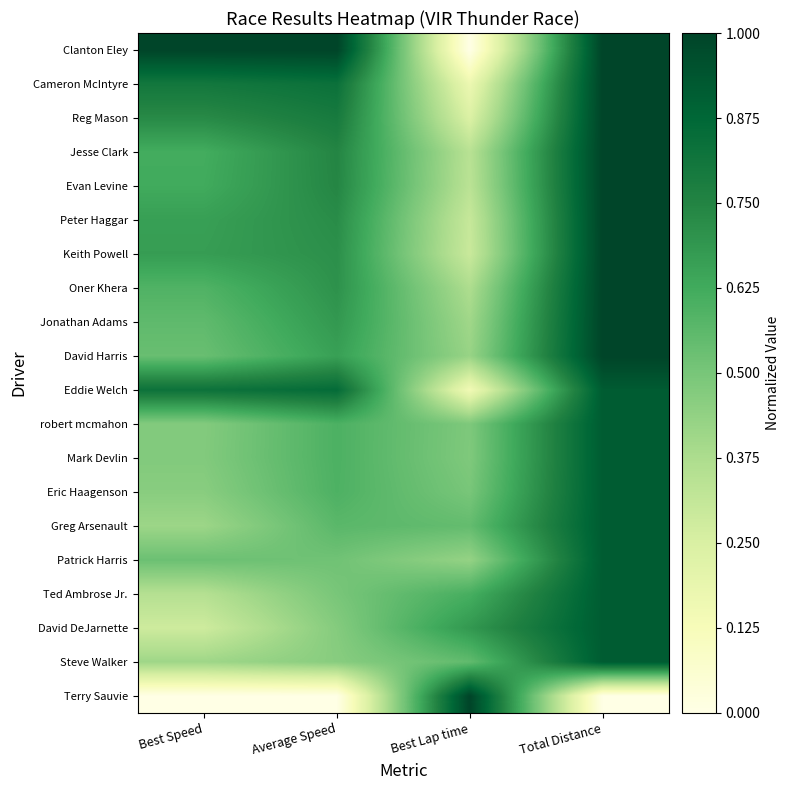

List the series in order of their peak value, highest first.

Clanton Eley, Cameron McIntyre, Reg Mason, Jesse Clark, Evan Levine, Peter Haggar, Keith Powell, Oner Khera, Jonathan Adams, David Harris, Terry Sauvie, Eddie Welch, robert mcmahon, Mark Devlin, Eric Haagenson, Greg Arsenault, Patrick Harris, Ted Ambrose Jr., David DeJarnette, Steve Walker